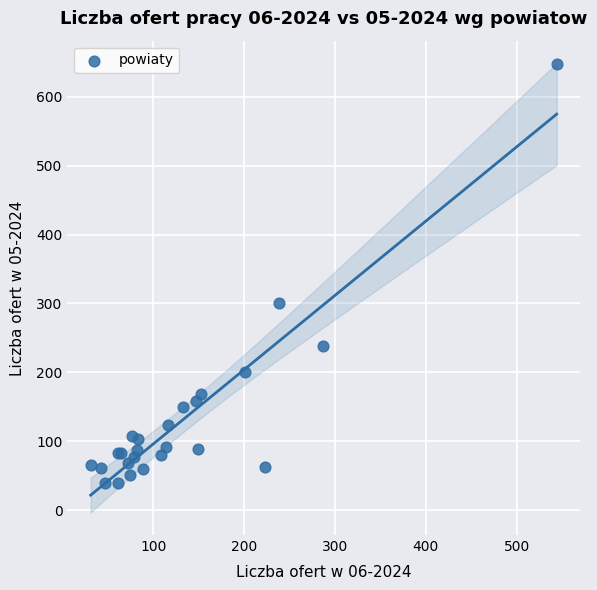

What Y value in the scatter plot is closest to 343?

301